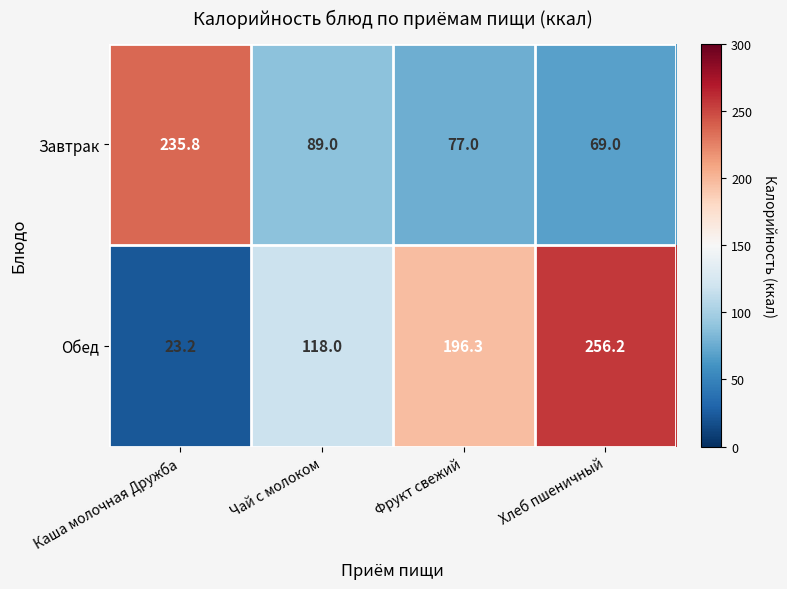

Which series changed the most between Каша молочная Дружба and Хлеб пшеничный?

Обед